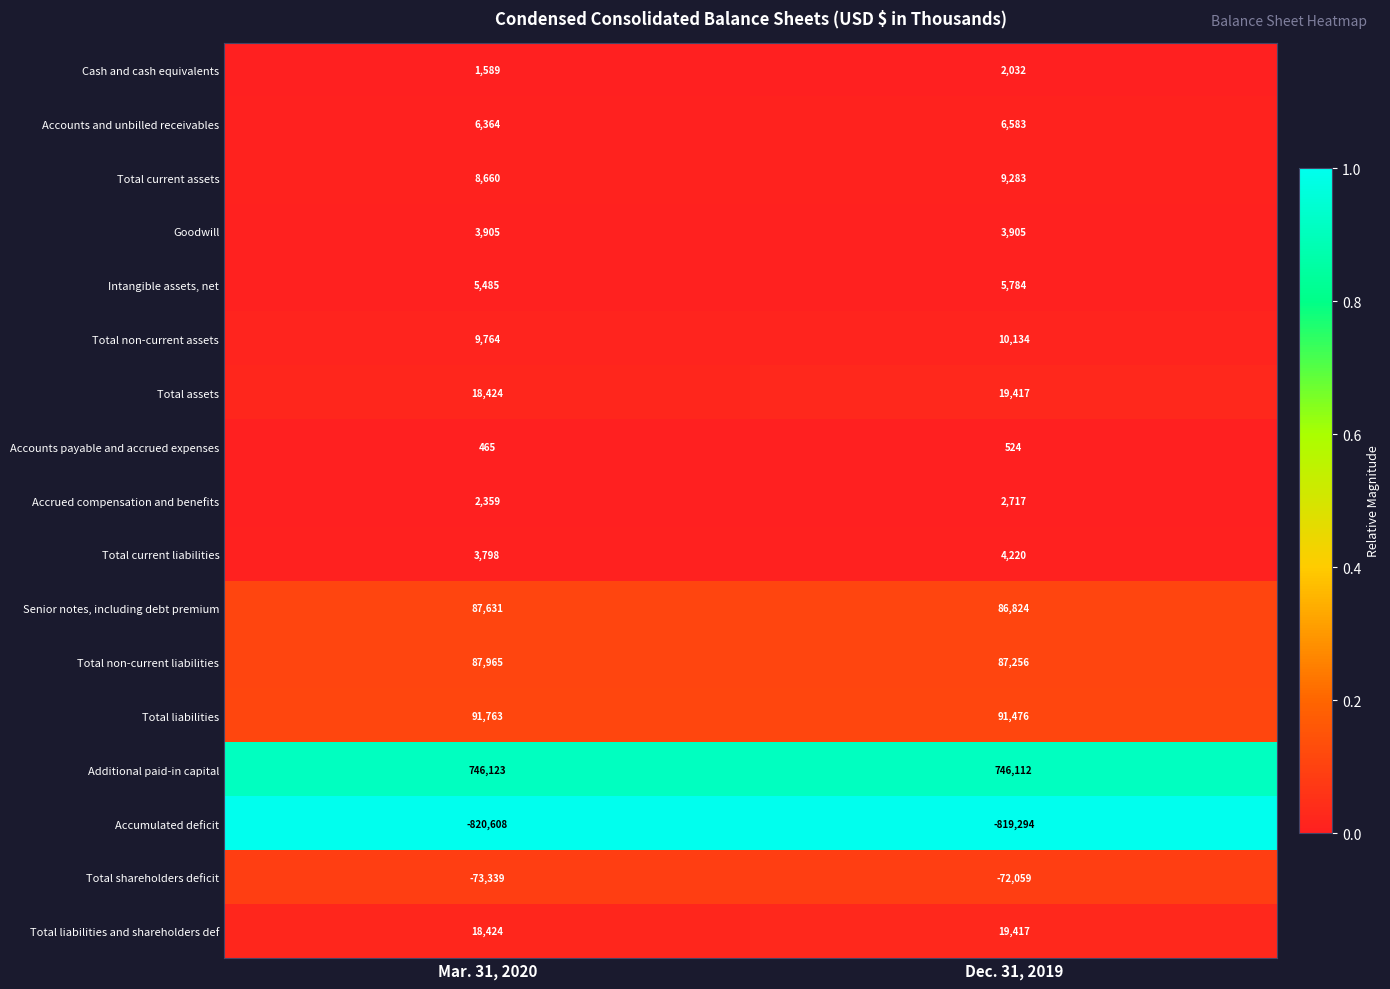

True or false: Additional paid-in capital has a value of 1251106 at Dec. 31, 2019.

False